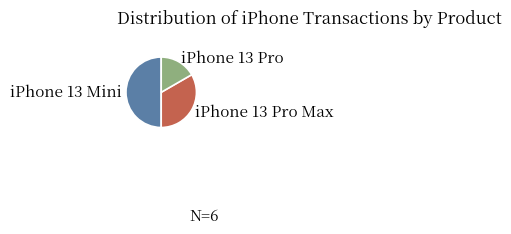

Do iPhone 13 Pro and iPhone 13 Mini together represent more than half of the pie?

Yes